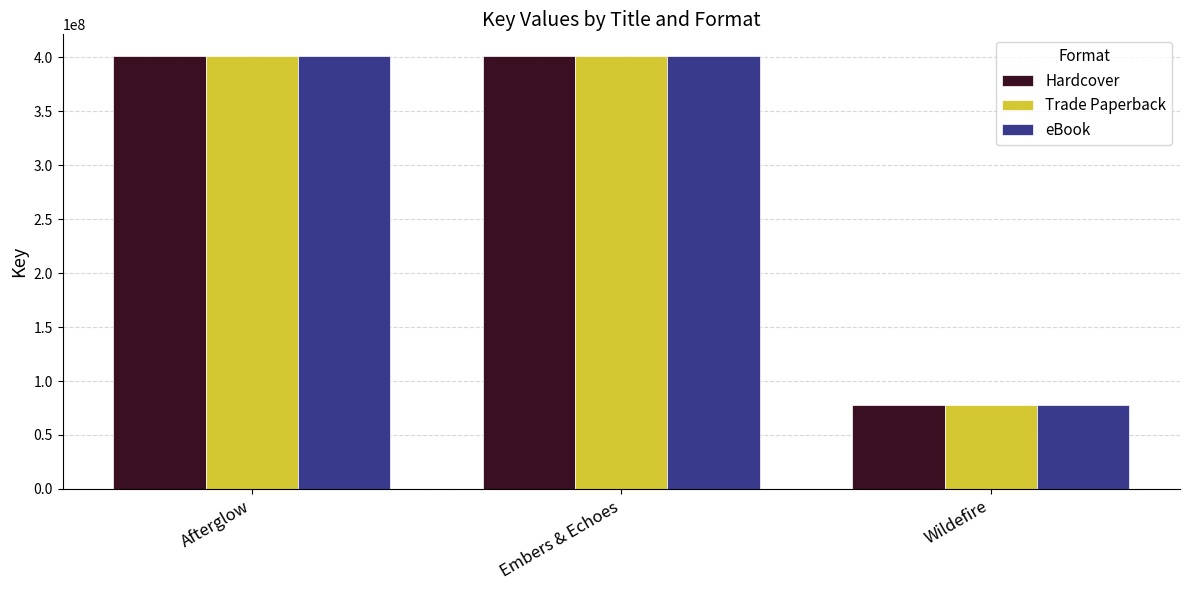

What is the total value across all series at Afterglow?

1204108995